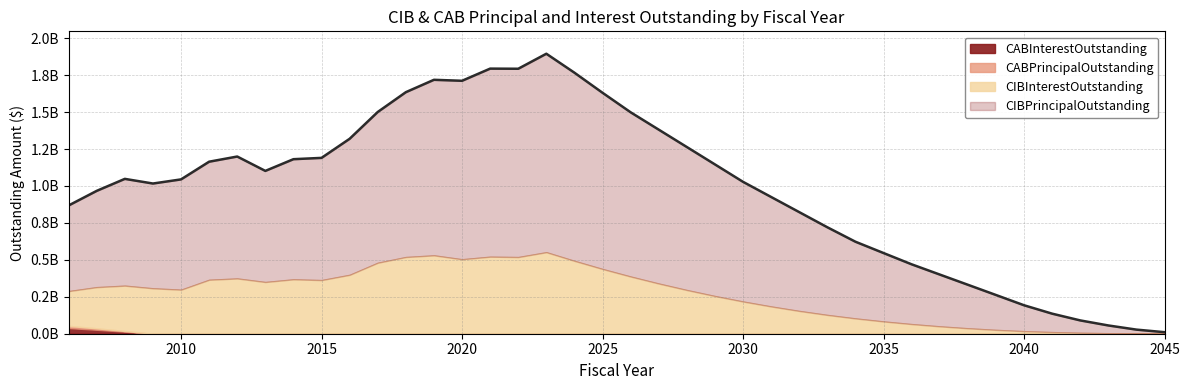

What are all the series names shown in the legend?

CIBPrincipalOutstanding, CIBInterestOutstanding, CABPrincipalOutstanding, CABInterestOutstanding